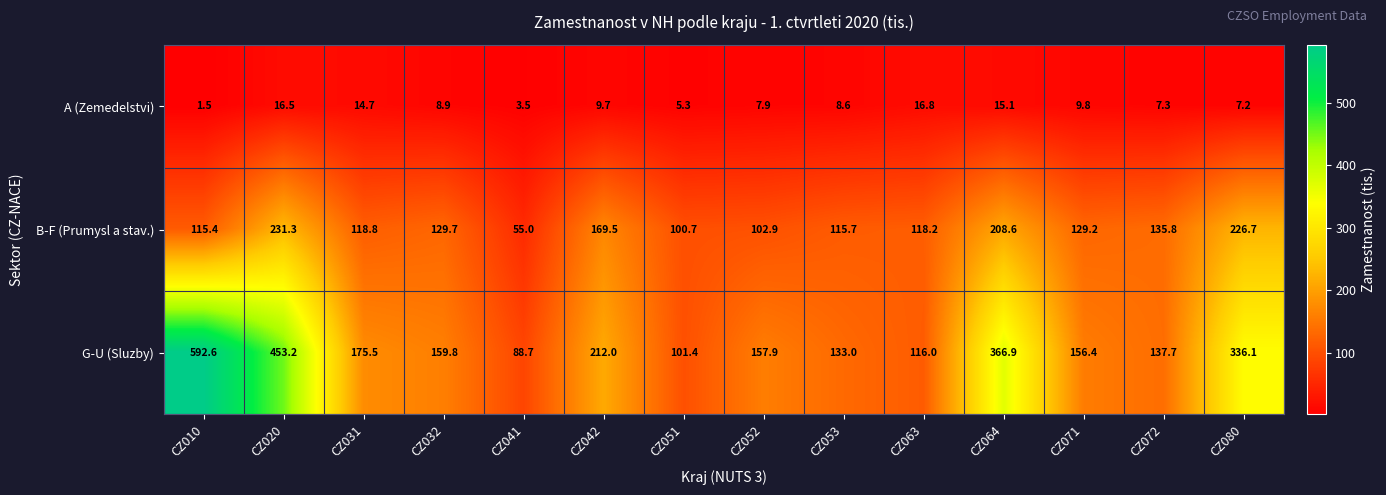

What is the difference between the B-F (Prumysl a stav.) values at CZ071 and CZ052?

26.3